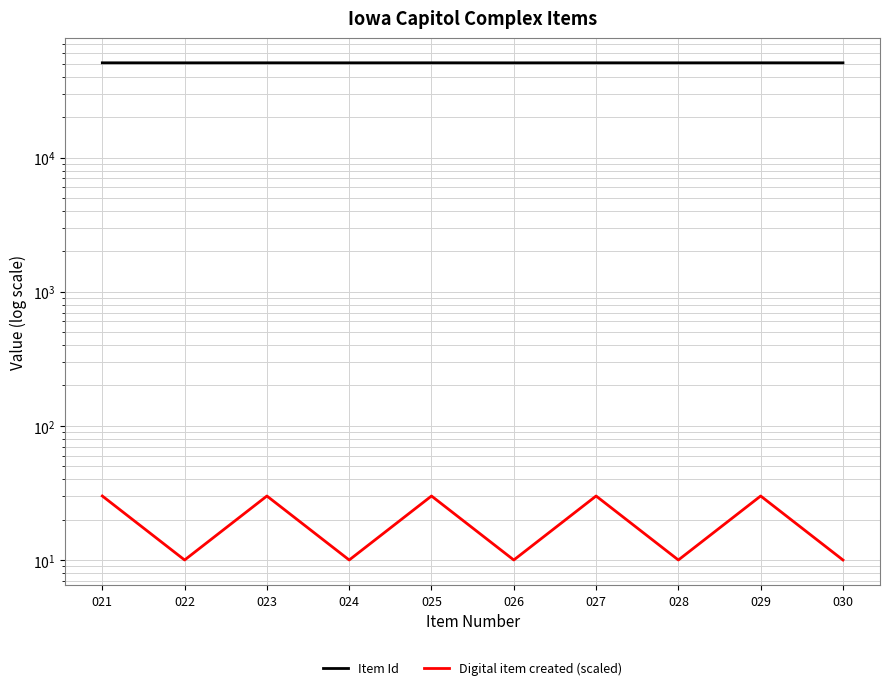

What is the sum of all Item Id values?

509038